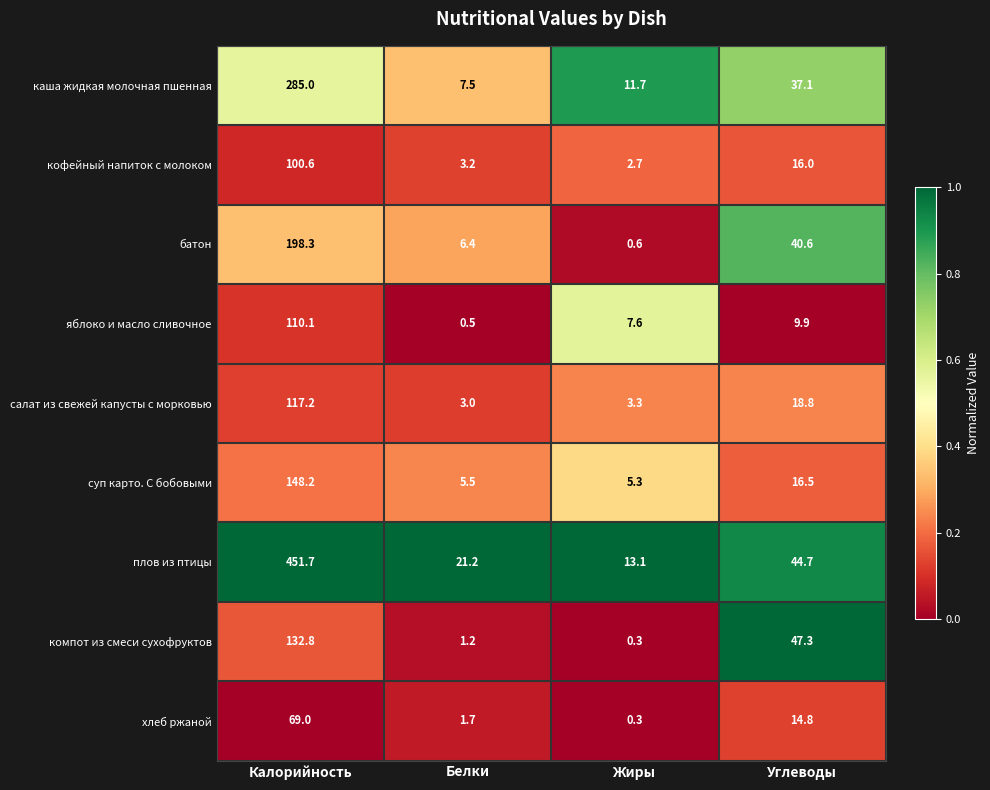

What is the difference between the хлеб ржаной values at Углеводы and Калорийность?

54.2